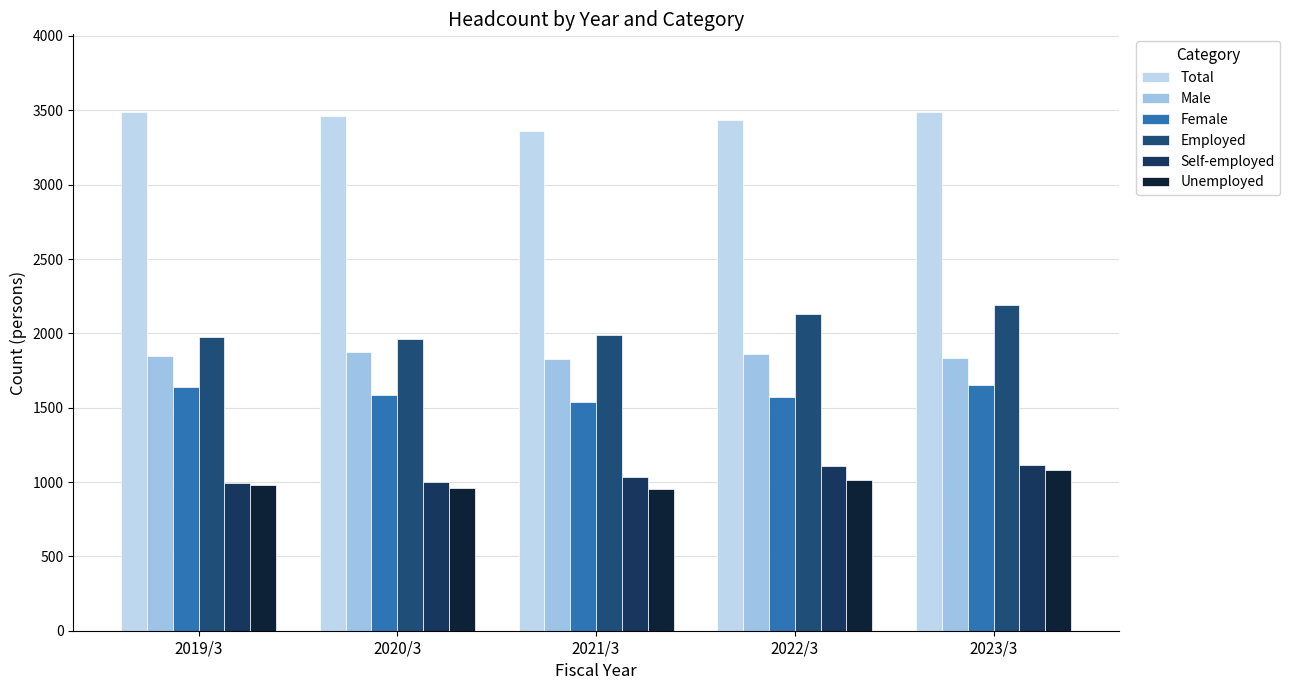

At which label is Self-employed closest to 1054?

2021/3